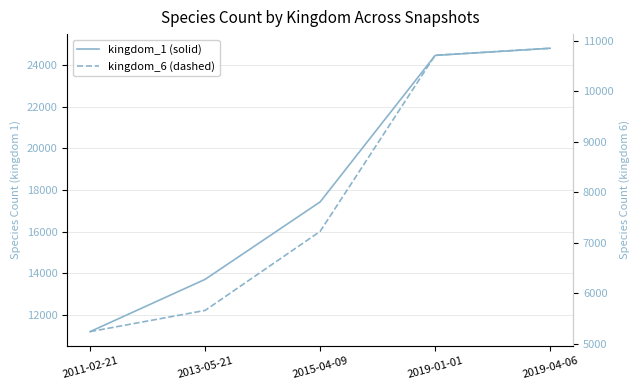

What is the difference between the second highest and second lowest values in the kingdom_6 (dashed) series?

5053